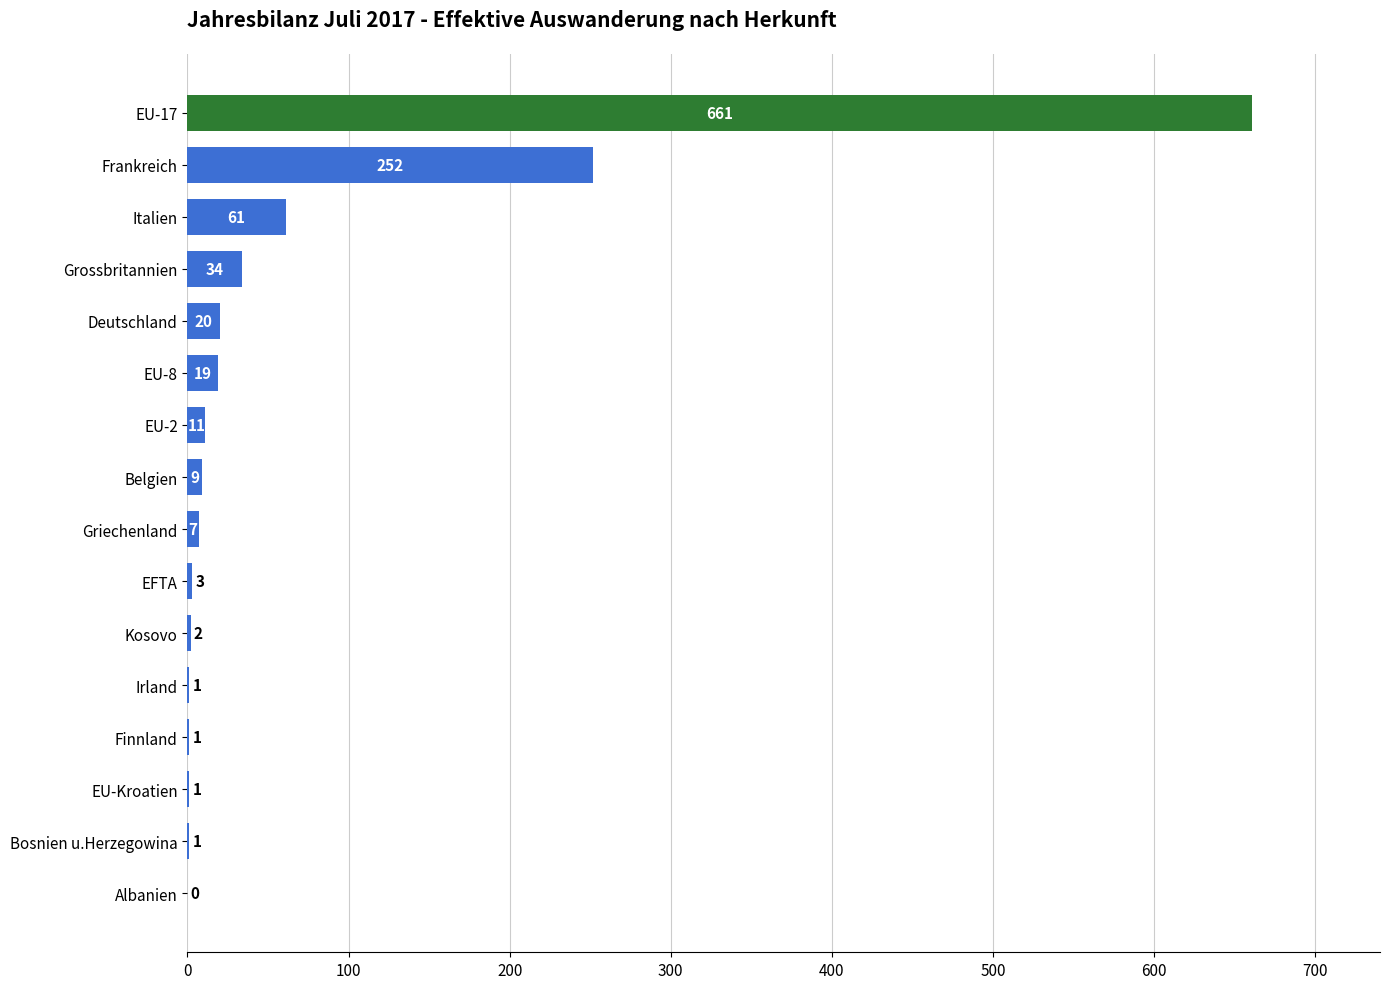

Reading bottom to top, transcribe all the data shown in this chart.

Albanien=0	Bosnien u.Herzegowina=1	EU-Kroatien=1	Finnland=1	Irland=1	Kosovo=2	EFTA=3	Griechenland=7	Belgien=9	EU-2=11	EU-8=19	Deutschland=20	Grossbritannien=34	Italien=61	Frankreich=252	EU-17=661